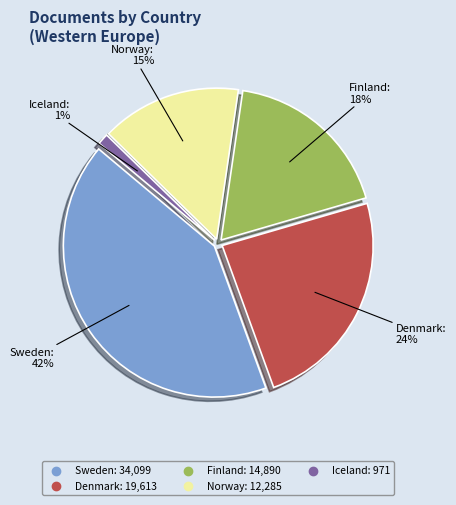

Which category has the biggest portion of the pie?

Sweden